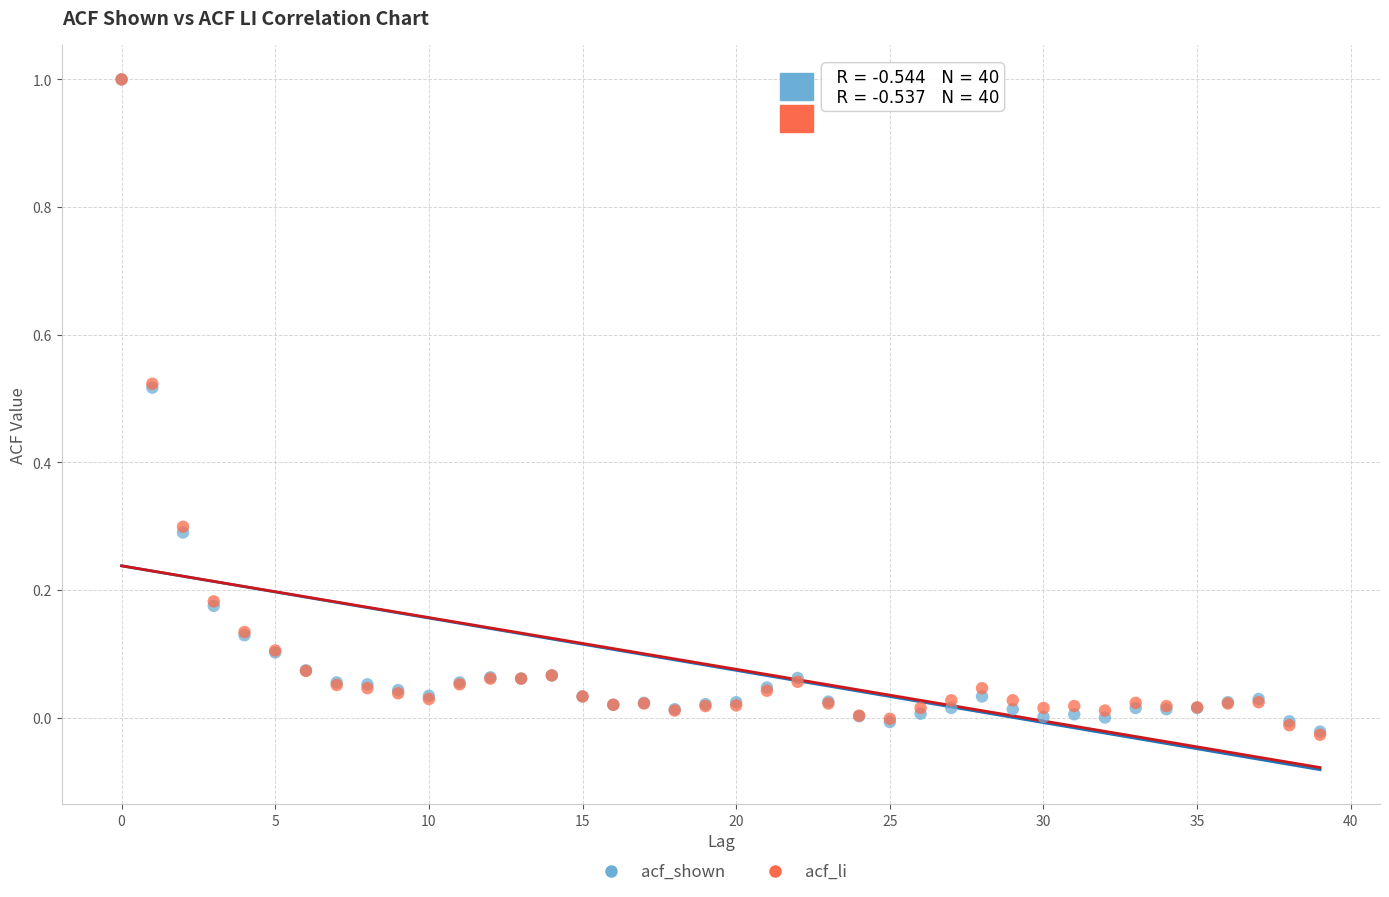

What are all the series names shown in the legend?

acf_shown, acf_li